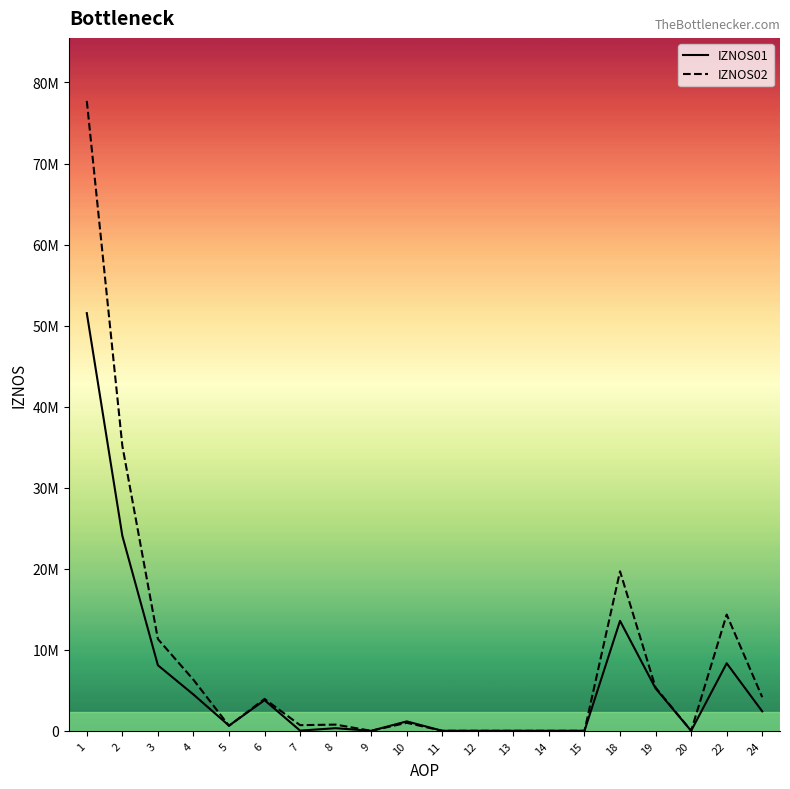

Reading left to right, extract all data points from this chart.

IZNOS01: 1=51540628.0	2=24057351.0	3=8086428.0	4=4479103.0	5=640302.0	6=3780272.0	7=26026.0	8=323794.0	9=0.0	10=1163069.0	11=0.0	12=0.0	13=0.0	14=0.0	15=0.0	18=13569156.0	19=5234614.0	20=0.0	22=8334542.0	24=2401767.0
IZNOS02: 1=77730715.7	2=35154717.9	3=11323577.0	4=6298140.7	5=616923.5	6=3935430.2	7=696325.4	8=765548.9	9=0.0	10=988791.8	11=0.0	12=0.0	13=0.0	14=0.0	15=0.0	18=19679493.2	19=5336622.4	20=0.0	22=14342870.8	24=4151647.6